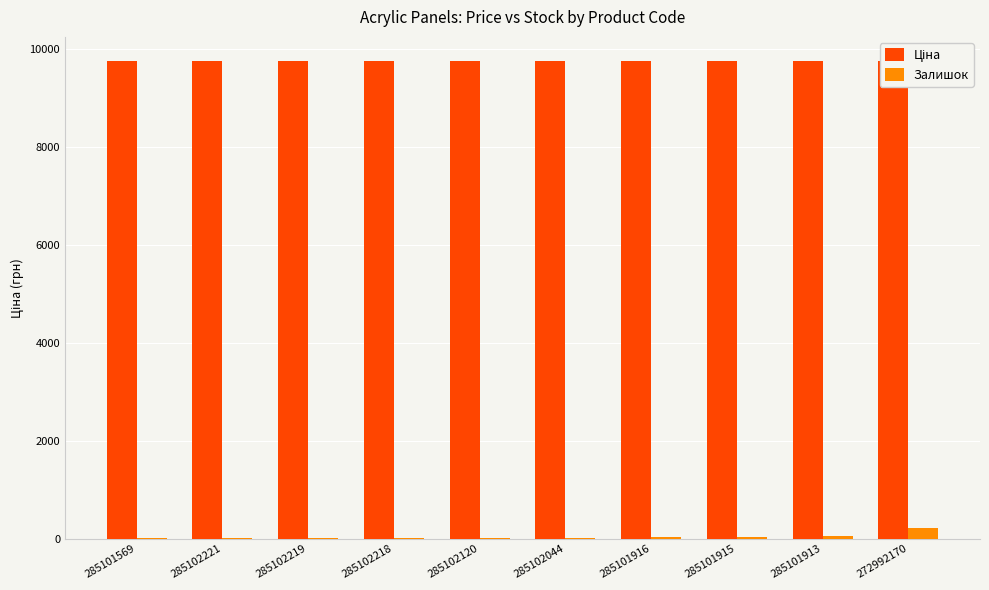

Rank the series by their average value, from highest to lowest.

Ціна, Залишок